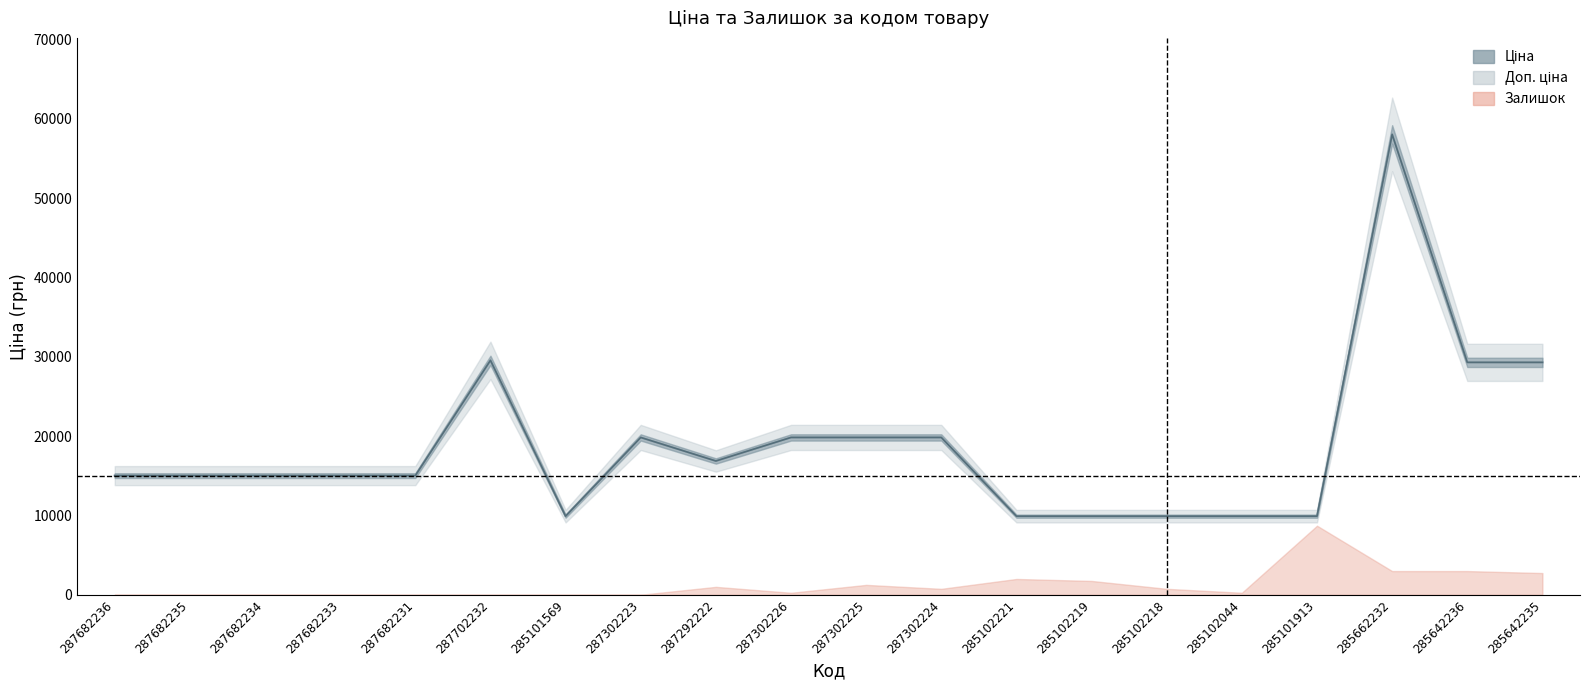

Where is the first local maximum for Ціна?

287702232